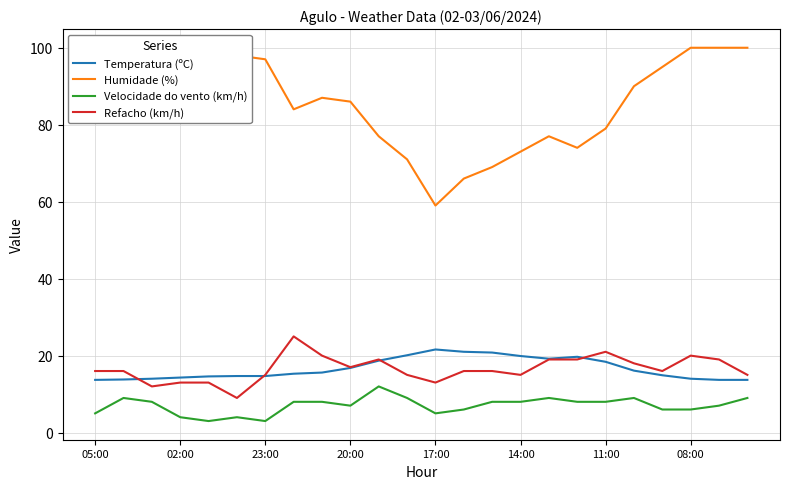

Which series has the largest total across all categories?

Humidade (%)